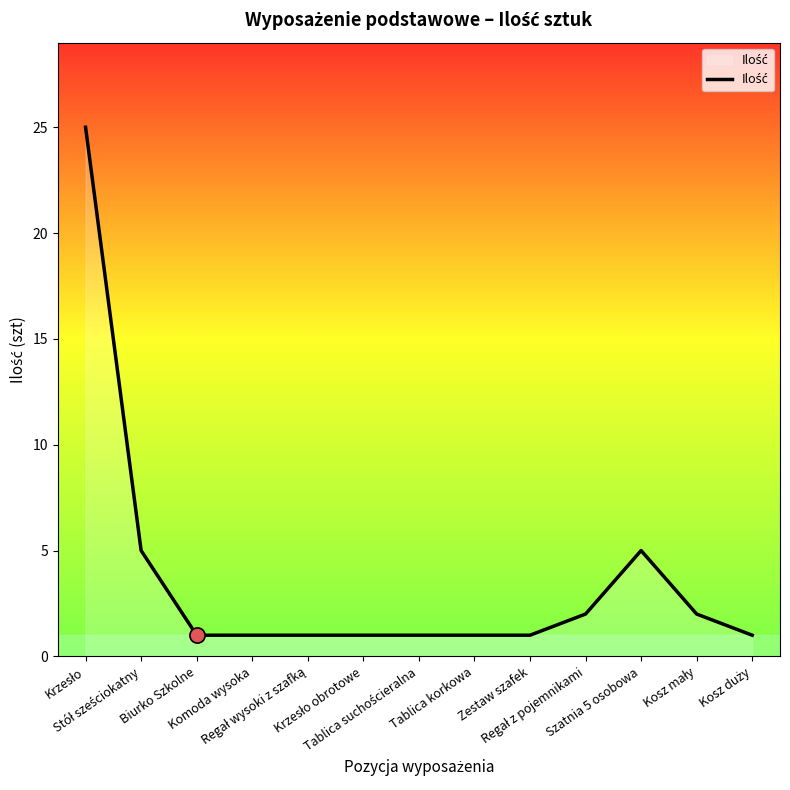

What is the maximum value shown in the chart?

25